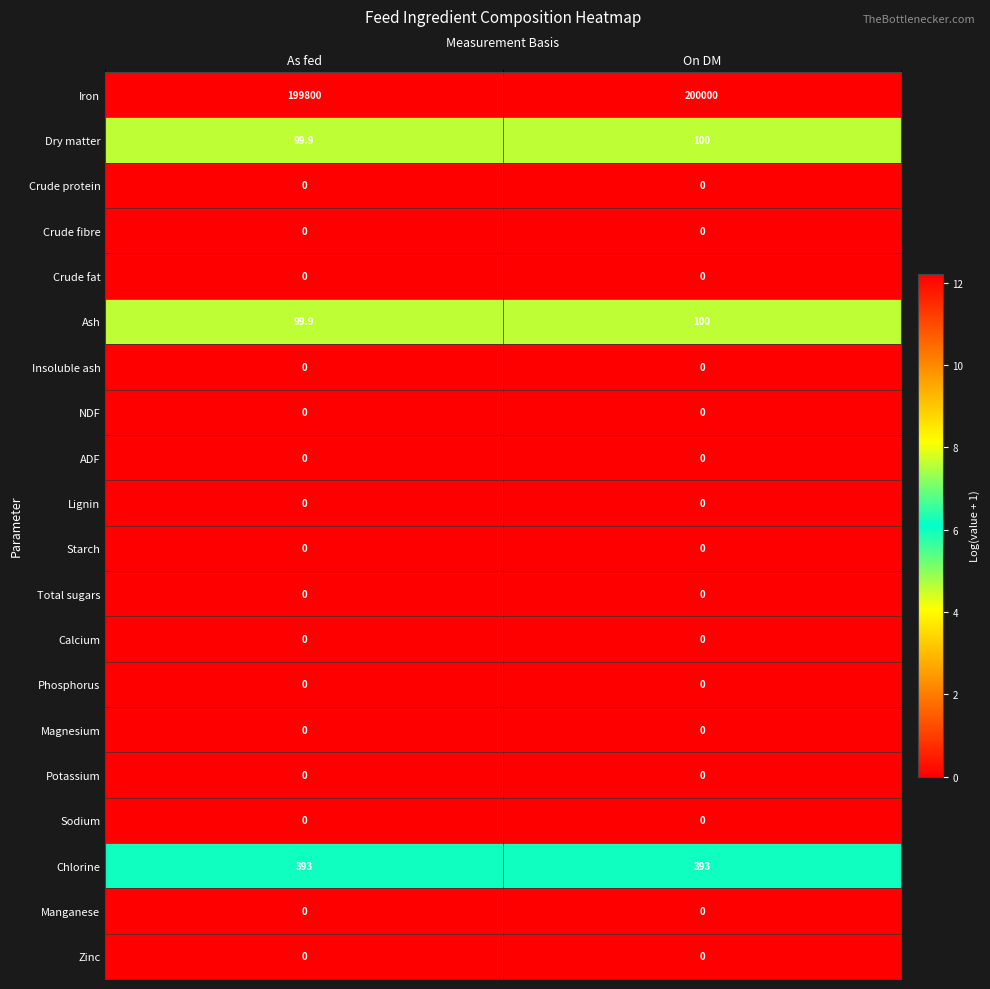

True or false: Iron has a value of 106425.9 at As fed.

False